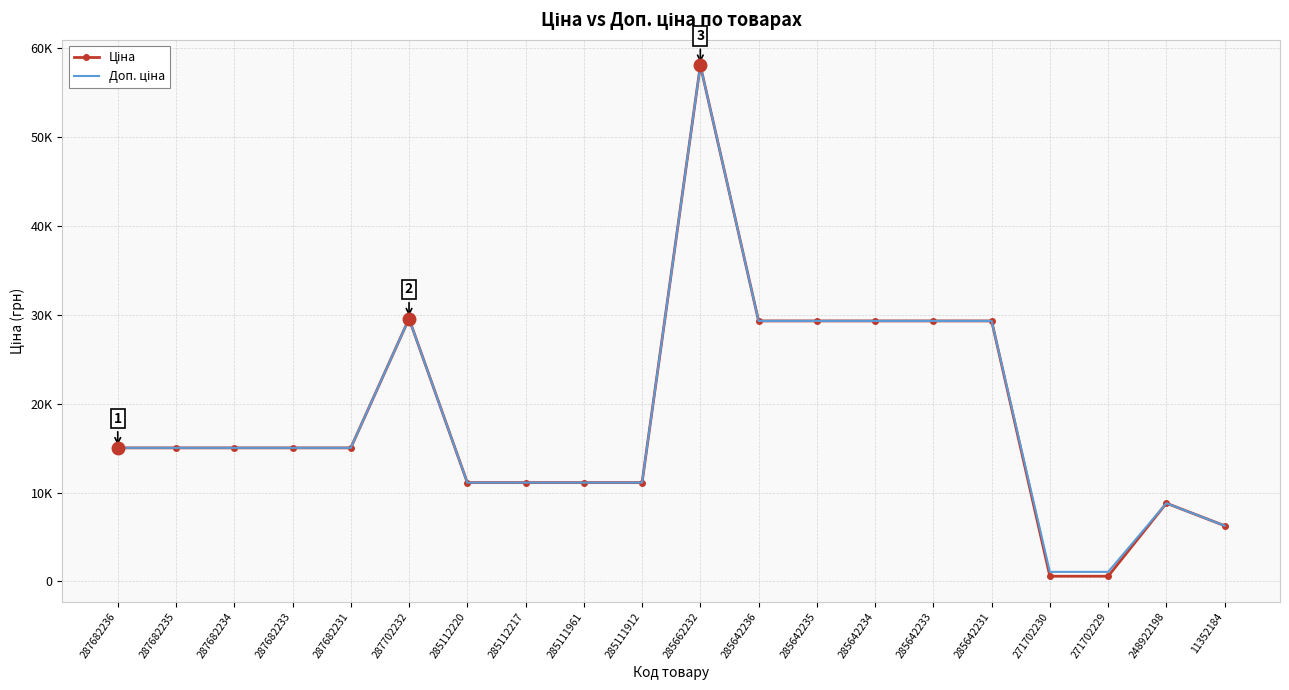

What is the sum of the Доп. ціна values at 285642231 and 285642234?

58589.8